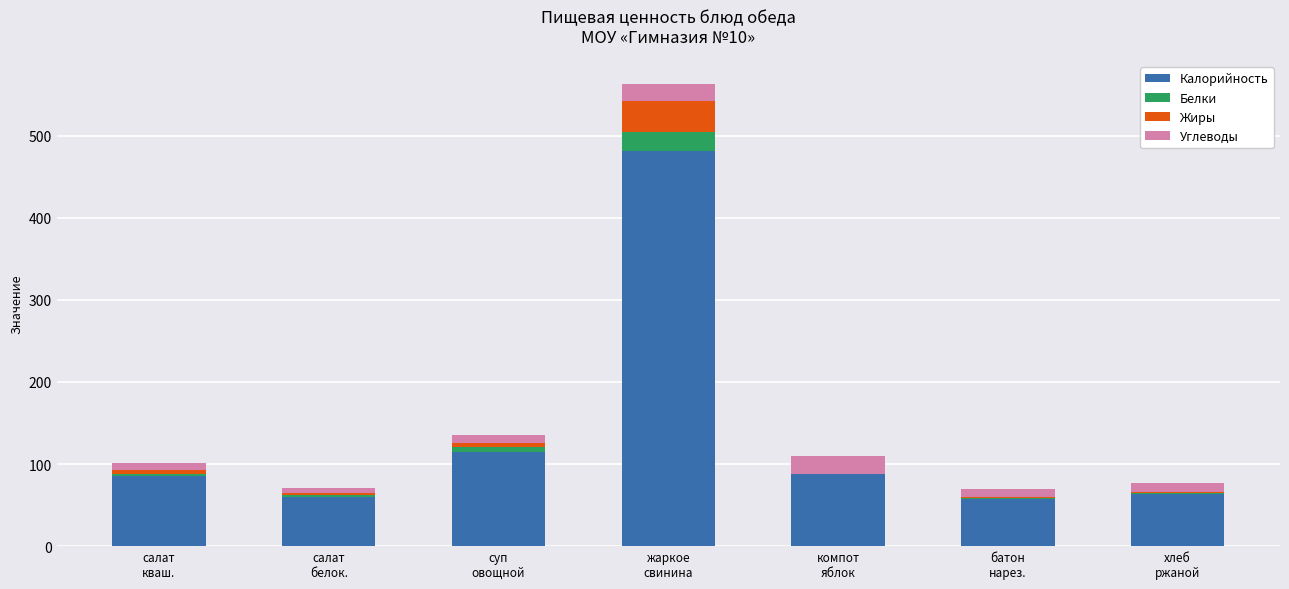

What is the sum of all Калорийность values?

950.8